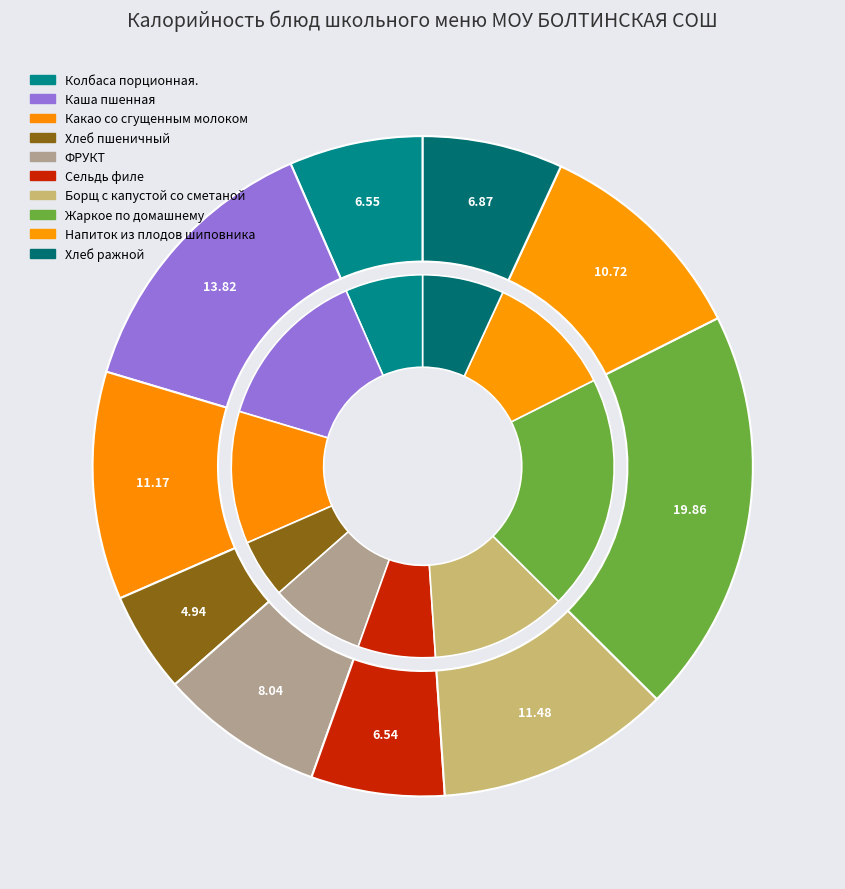

Which slice is the largest?

Жаркое по домашнему